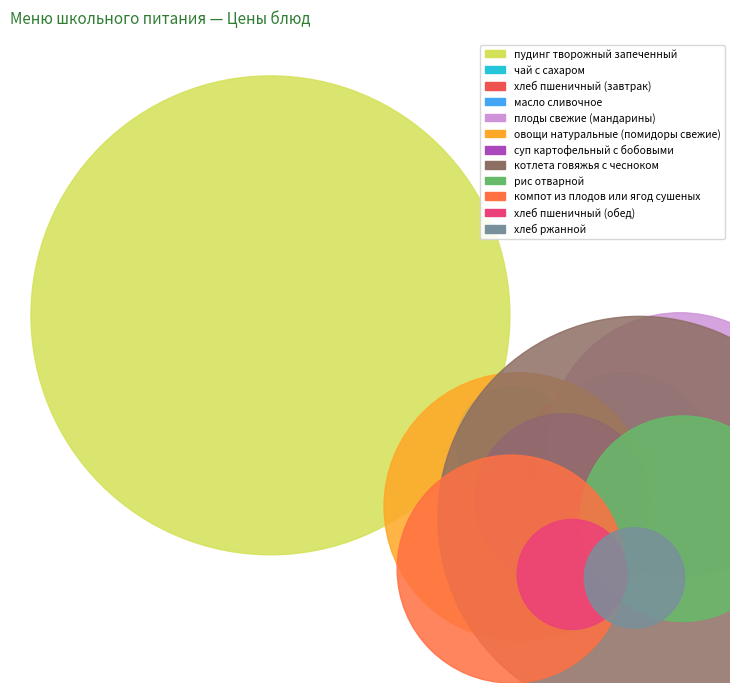

To the nearest percent, what is the combined percentage of хлеб ржанной and хлеб пшеничный (завтрак)?

3%